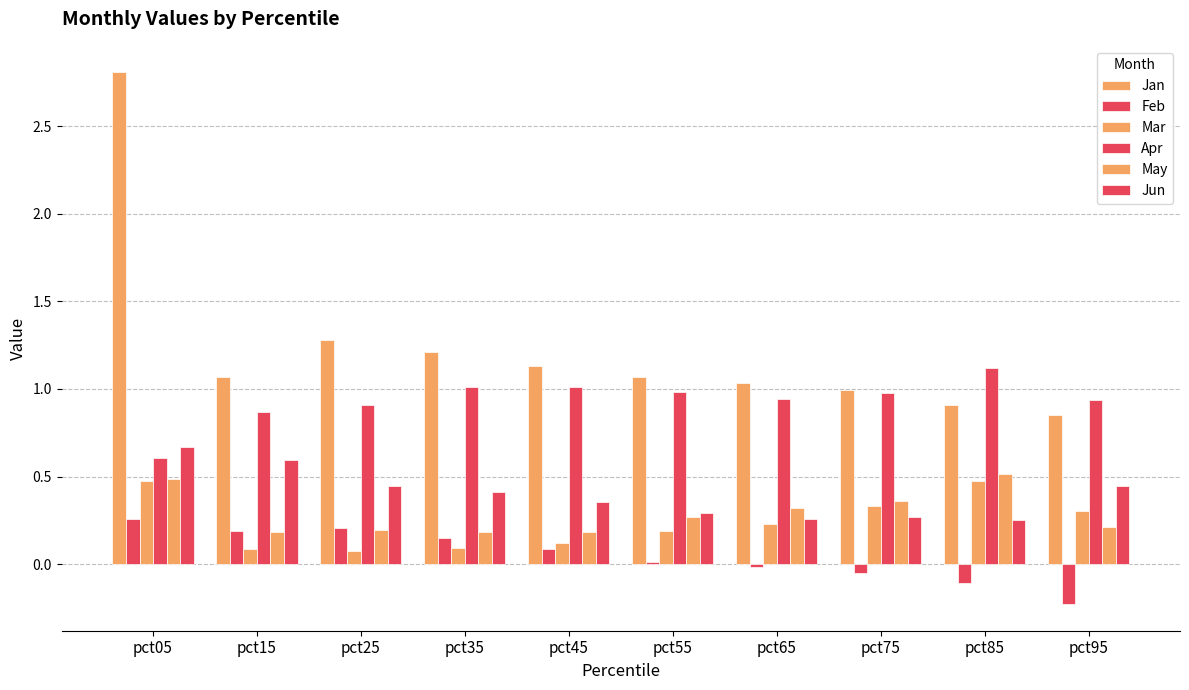

Which category has the lowest value in the Apr series?

pct05